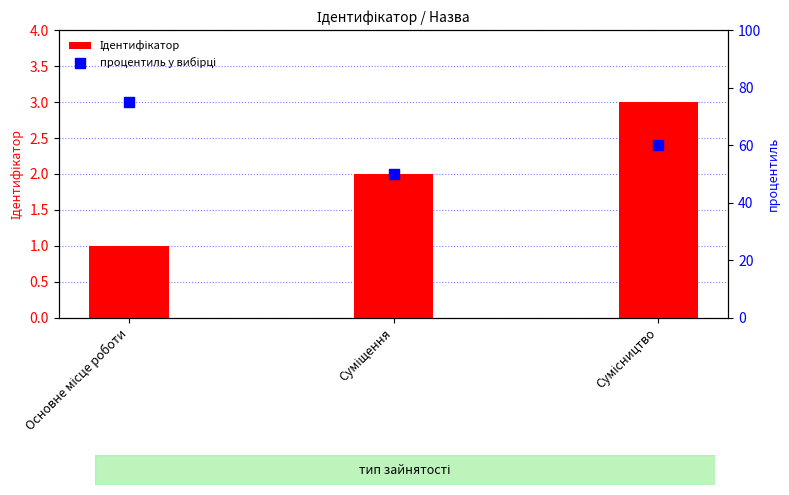

What is the total value across all series at Основне місце роботи?

76